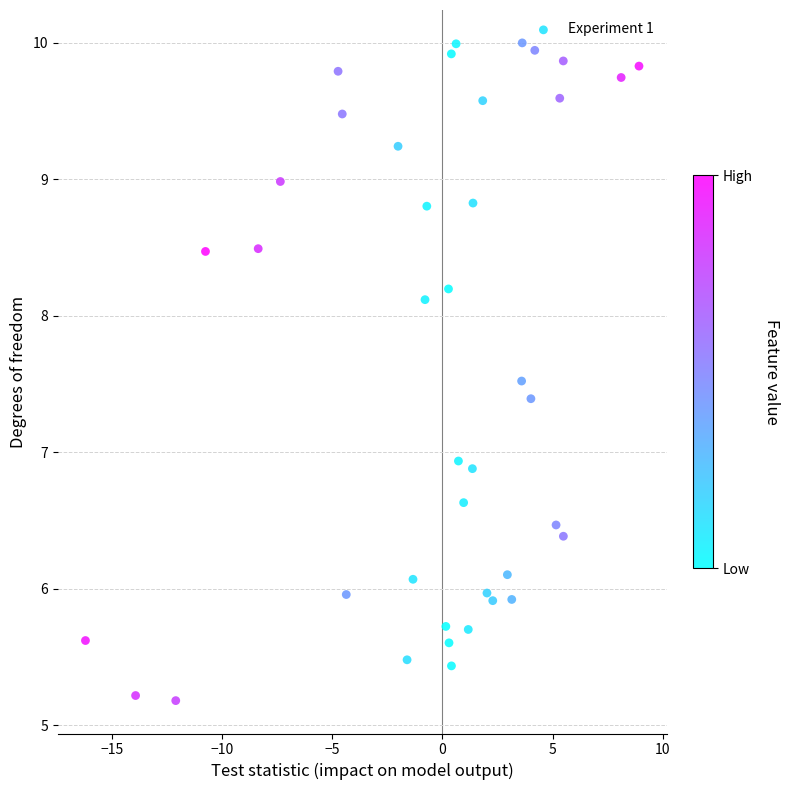

What is the range of Y values (max minus min)?

4.8